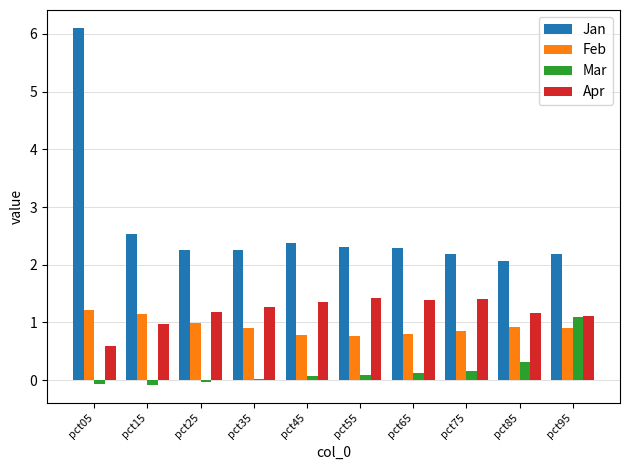

True or false: Apr has a value of 1.7 at pct15.

False